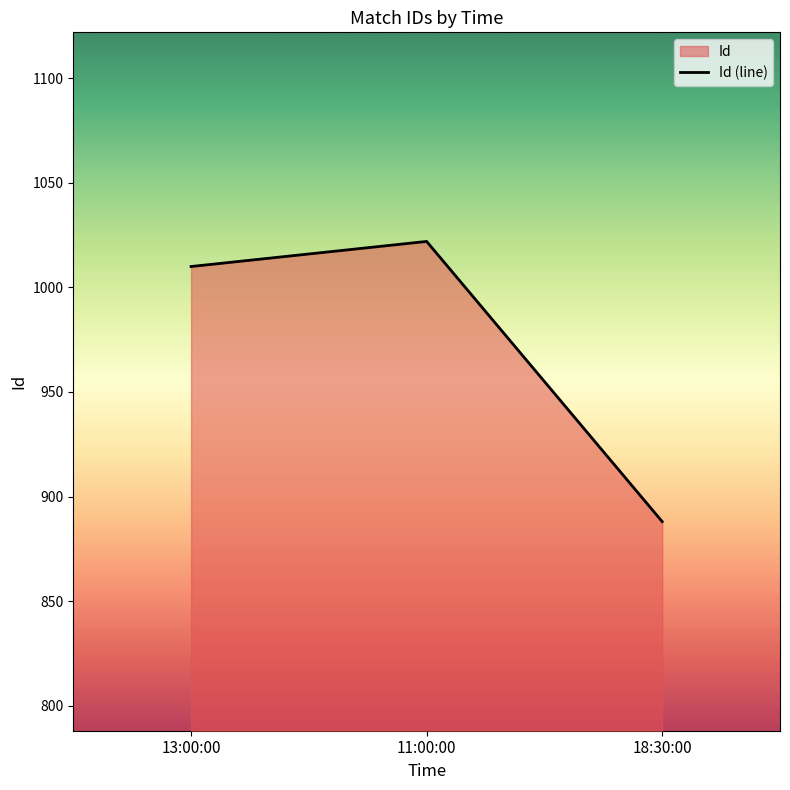

What is the sum of all values?

2920